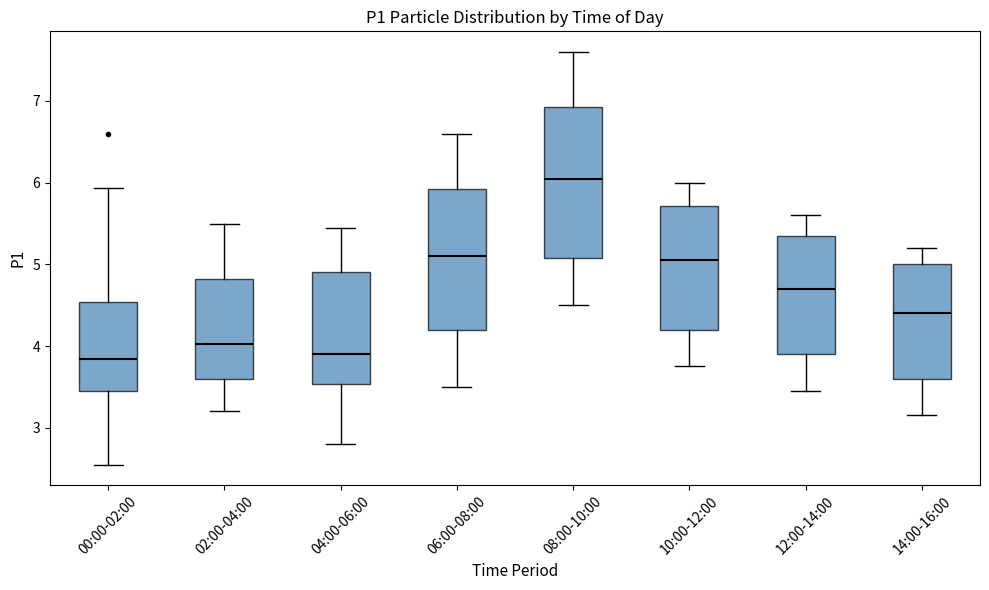

Which box is the tallest, from its lower edge to its upper edge?

08:00-10:00